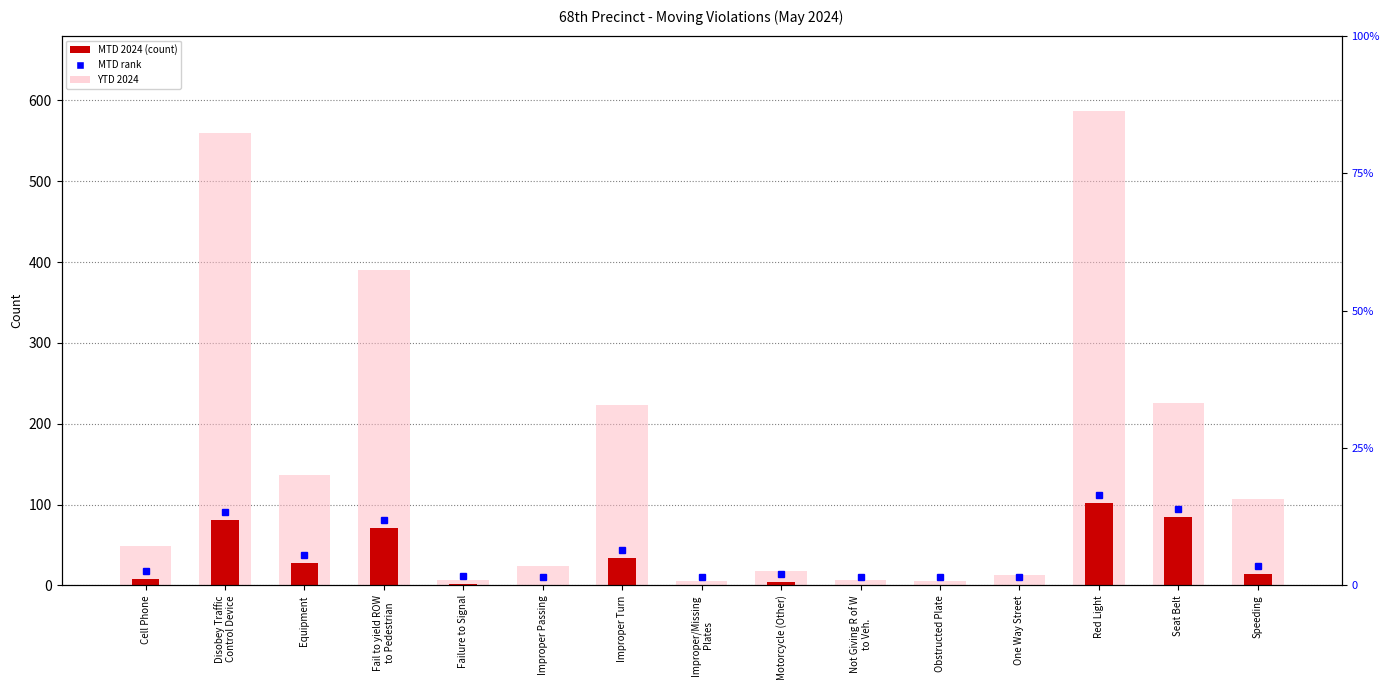

What is the value of the YTD 2024 bar at the 8th from the left?

6